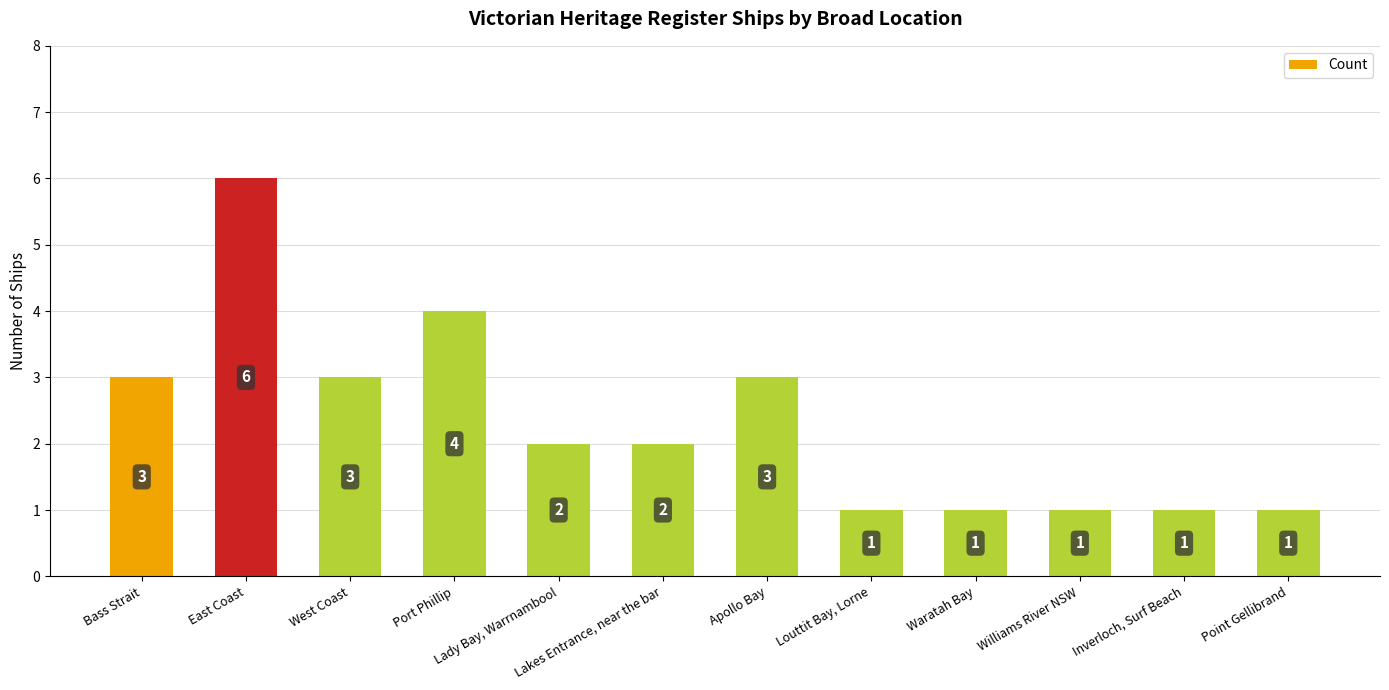

Reading right to left, what are all the values shown in this chart?

Point Gellibrand=1	Inverloch, Surf Beach=1	Williams River NSW=1	Waratah Bay=1	Louttit Bay, Lorne=1	Apollo Bay=3	Lakes Entrance, near the bar=2	Lady Bay, Warrnambool=2	Port Phillip=4	West Coast=3	East Coast=6	Bass Strait=3